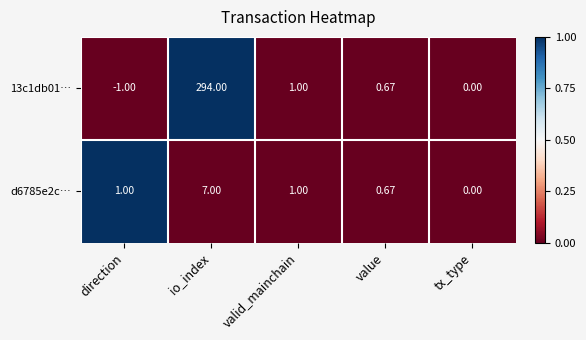

Which category has the lowest value in the d6785e2c… series?

tx_type